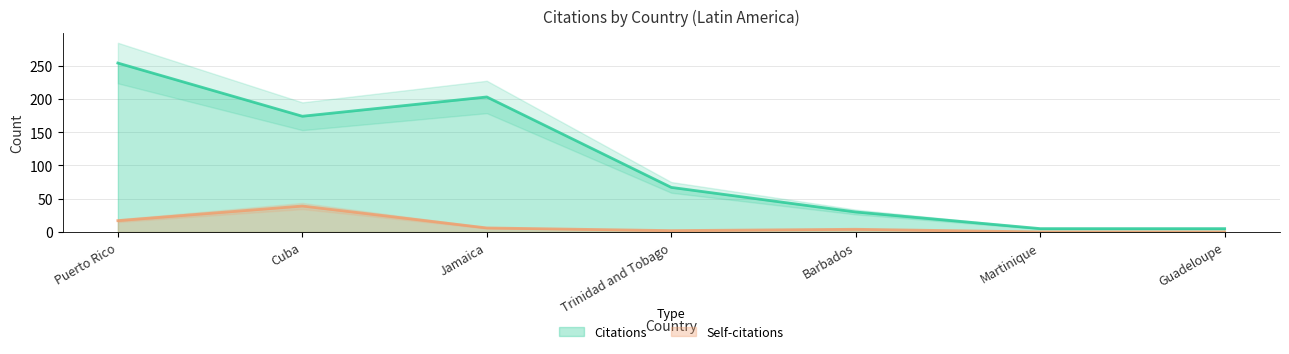

Rank the series at Jamaica from lowest to highest value.

Self-citations, Citations